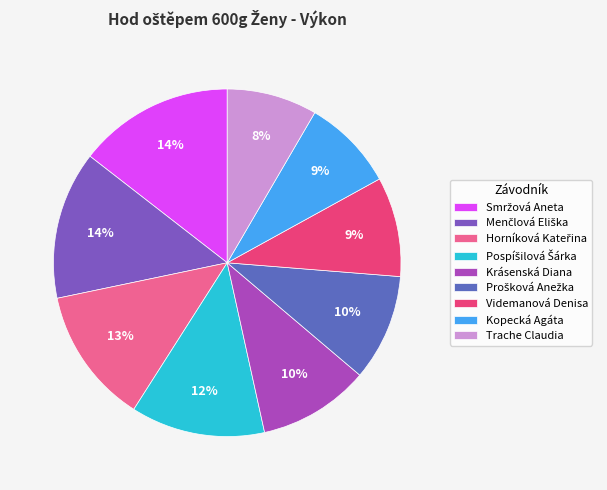

To the nearest percent, what is the combined percentage of Videmanová Denisa and Horníková Kateřina?

22%